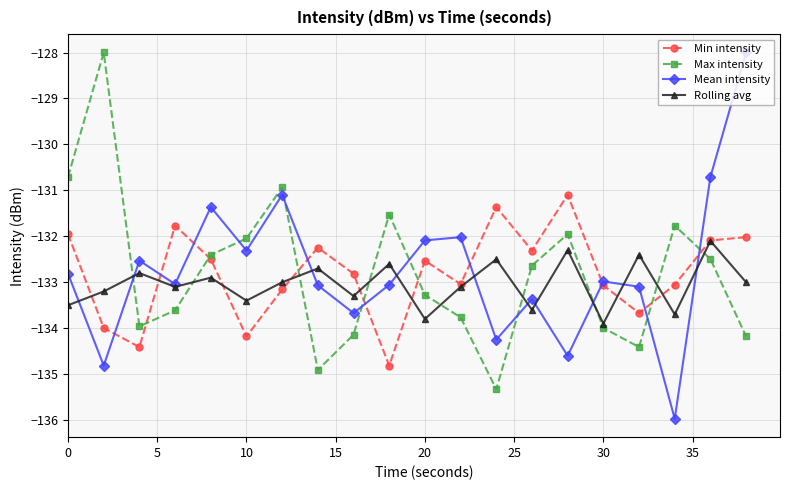

What is the sum of all Rolling avg values?

-2660.9